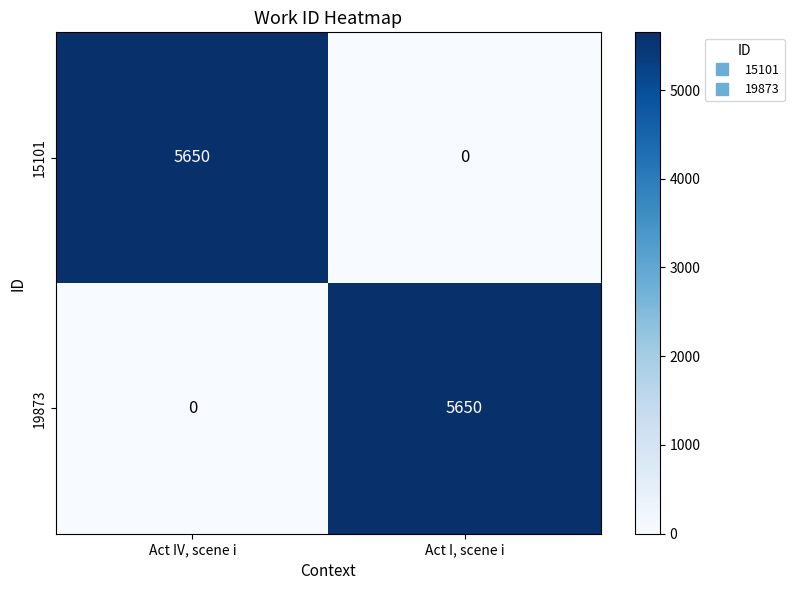

Rank the categories by 15101 value from highest to lowest.

Act IV, scene i, Act I, scene i